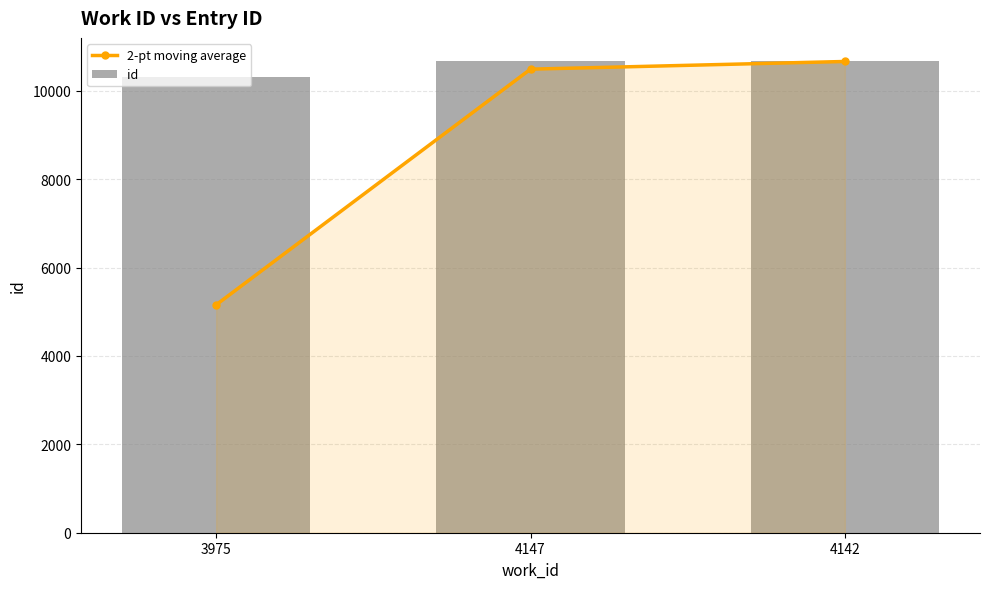

True or false: id has a value of 6122.7 at 4147.

False